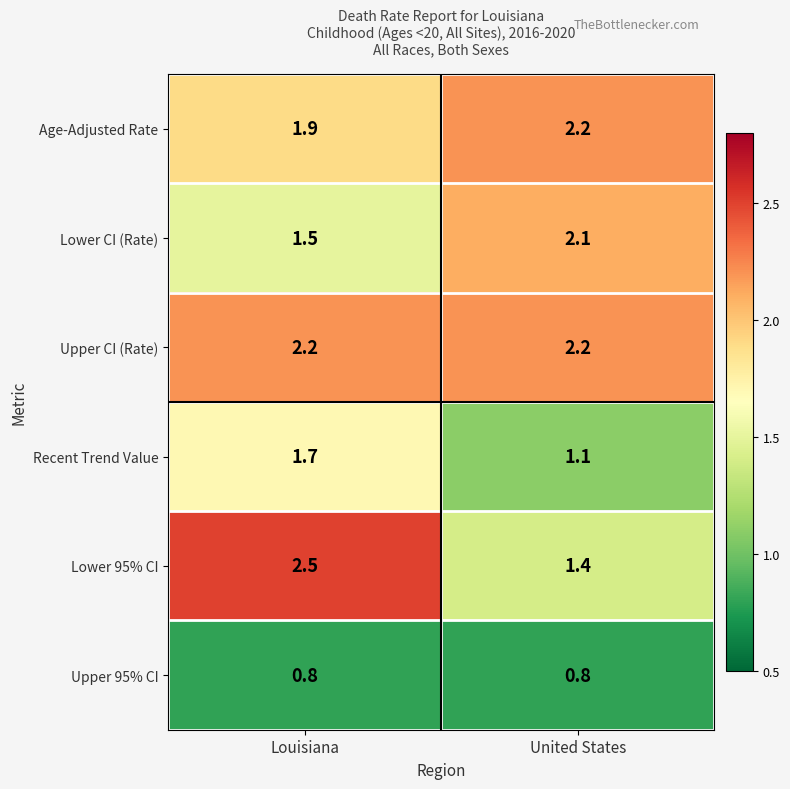

Reading left to right, transcribe all the data shown in this chart.

Age-Adjusted Rate: 1.9	2.2
Lower CI (Rate): 1.5	2.1
Upper CI (Rate): 2.2	2.2
Recent Trend Value: 1.7	1.1
Lower 95% CI: 2.5	1.4
Upper 95% CI: 0.8	0.8